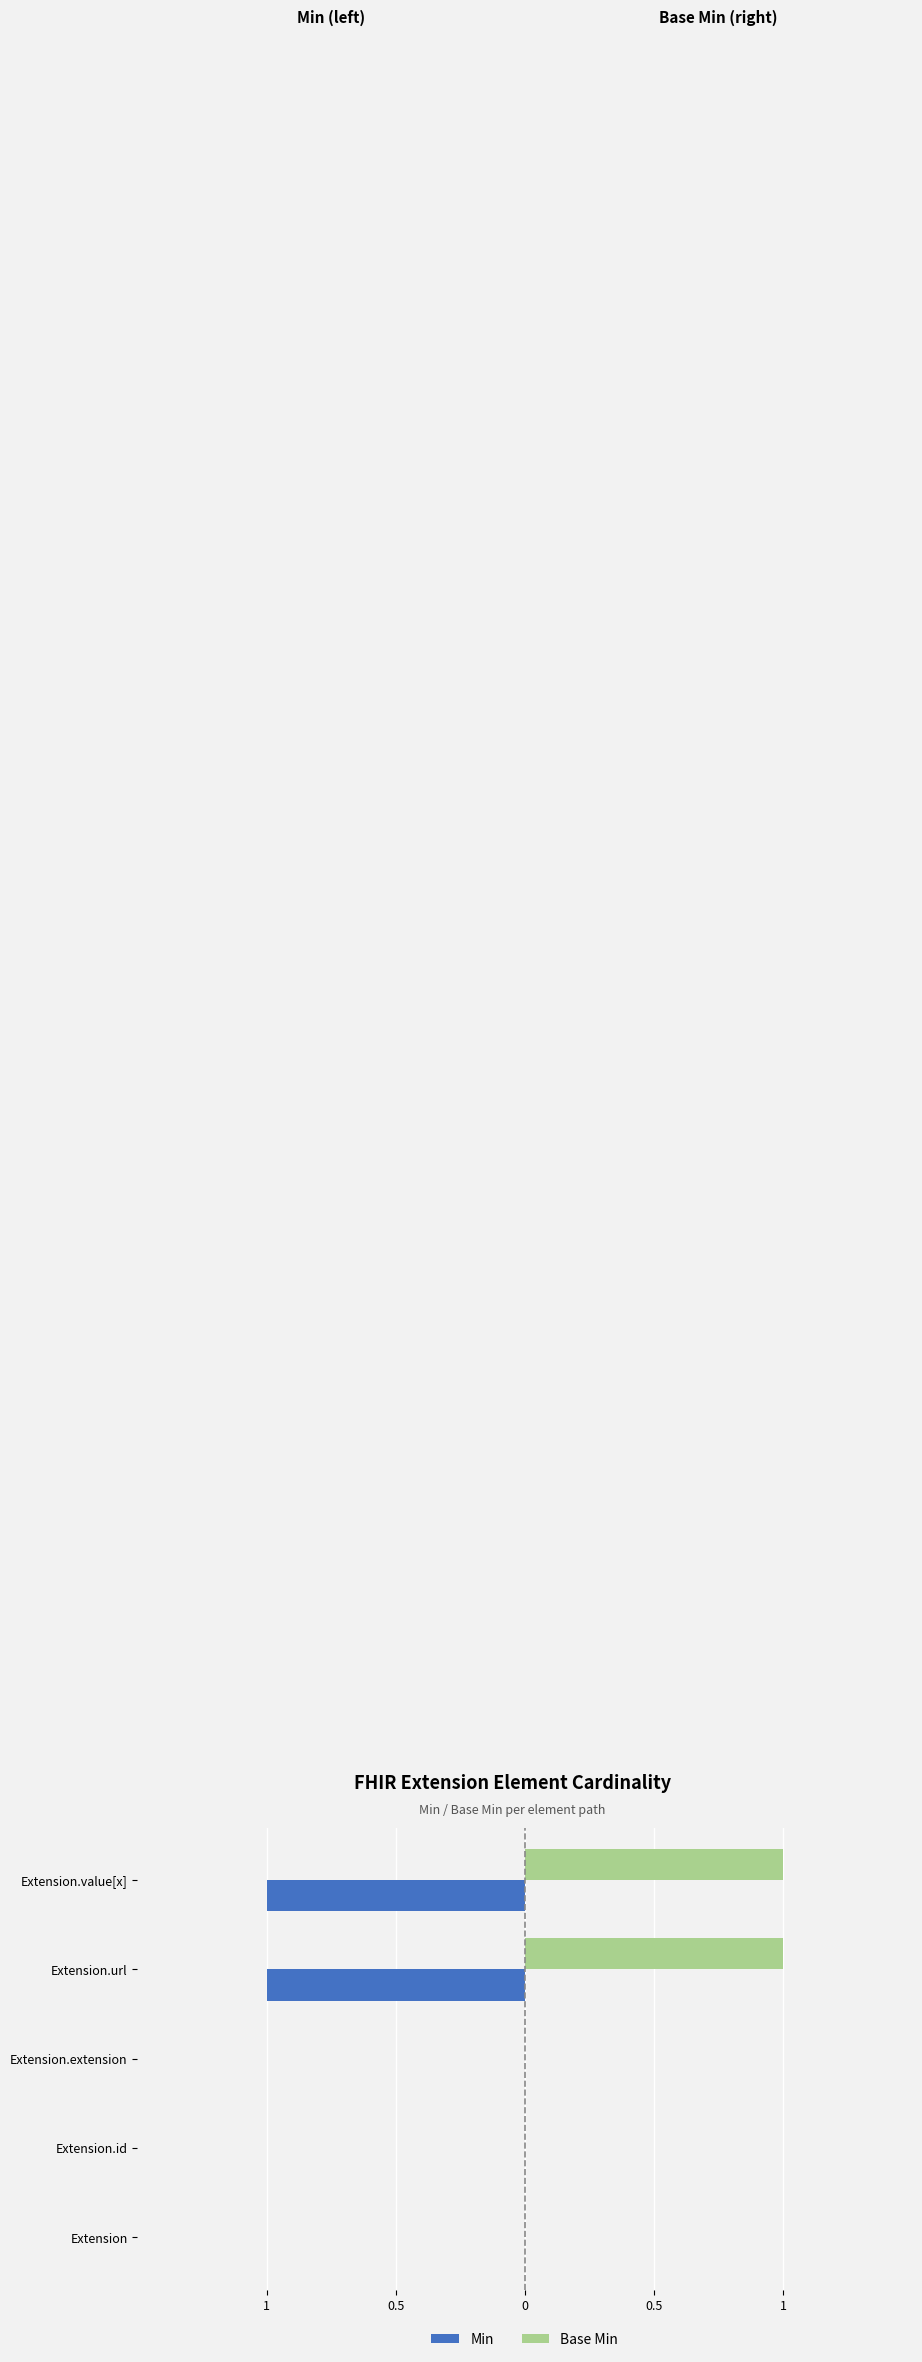

What are all the series names shown in the legend?

Min, Base Min